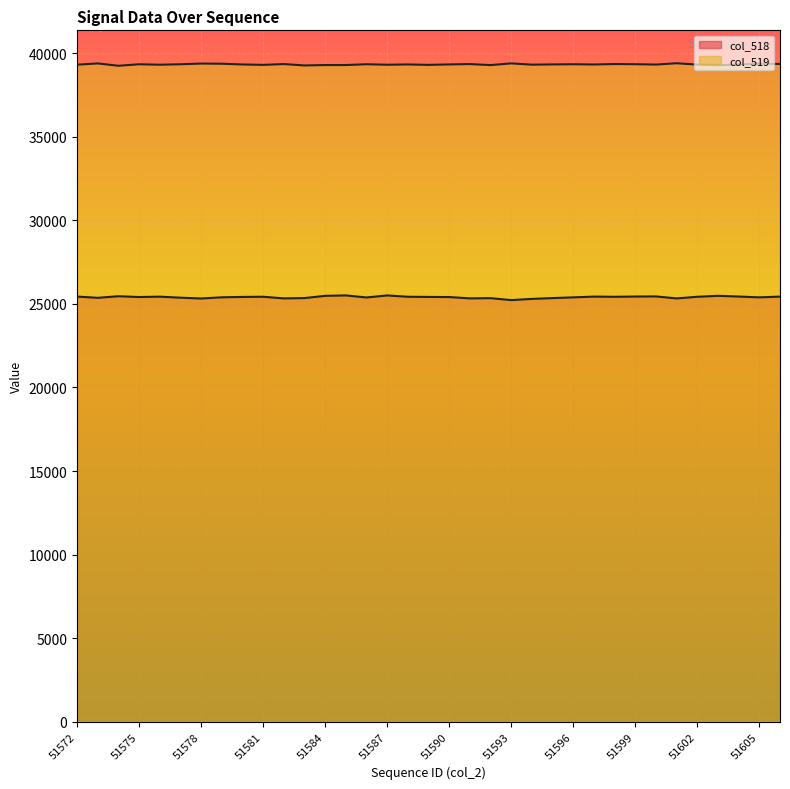

Reading left to right, transcribe all the data shown in this chart.

col_518: 25443	25369	25463	25416	25438	25377	25329	25399	25422	25432	25334	25353	25488	25513	25390	25512	25432	25422	25414	25336	25348	25232	25304	25353	25396	25441	25430	25445	25452	25333	25430	25488	25445	25396	25441
col_519: 39326	39401	39261	39350	39324	39351	39394	39383	39339	39314	39363	39280	39304	39304	39352	39323	39340	39314	39342	39362	39301	39404	39327	39342	39352	39337	39364	39354	39333	39412	39331	39295	39333	39384	39370